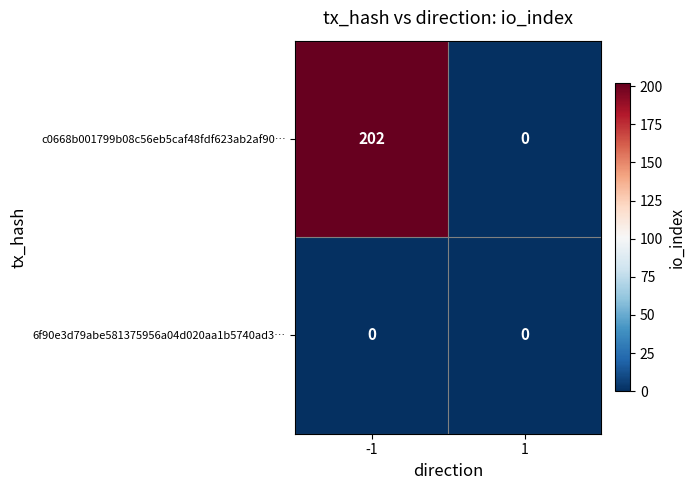

Reading left to right, what are all the values shown in this chart?

c0668b001799b08c56eb5caf48fdf623ab2af90…: -1=202	1=0
6f90e3d79abe581375956a04d020aa1b5740ad3…: -1=0	1=0